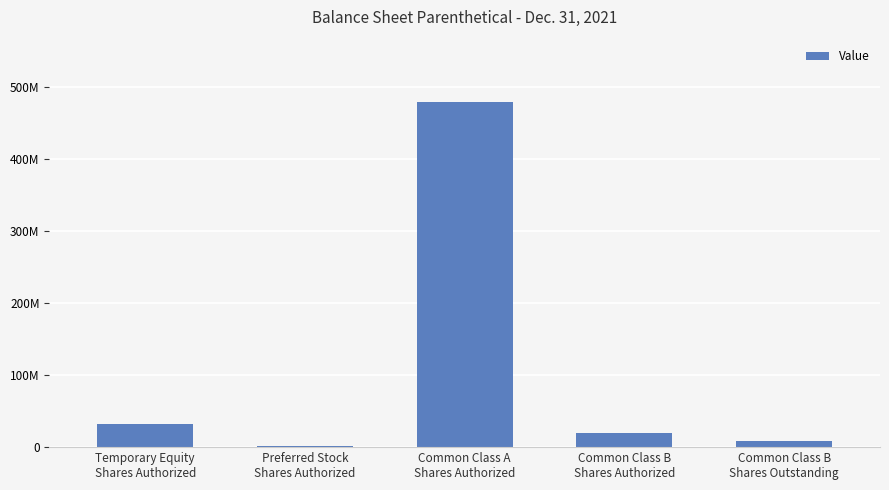

What is the change in value from Common Class A
Shares Authorized to Common Class B
Shares Authorized?

-459000000